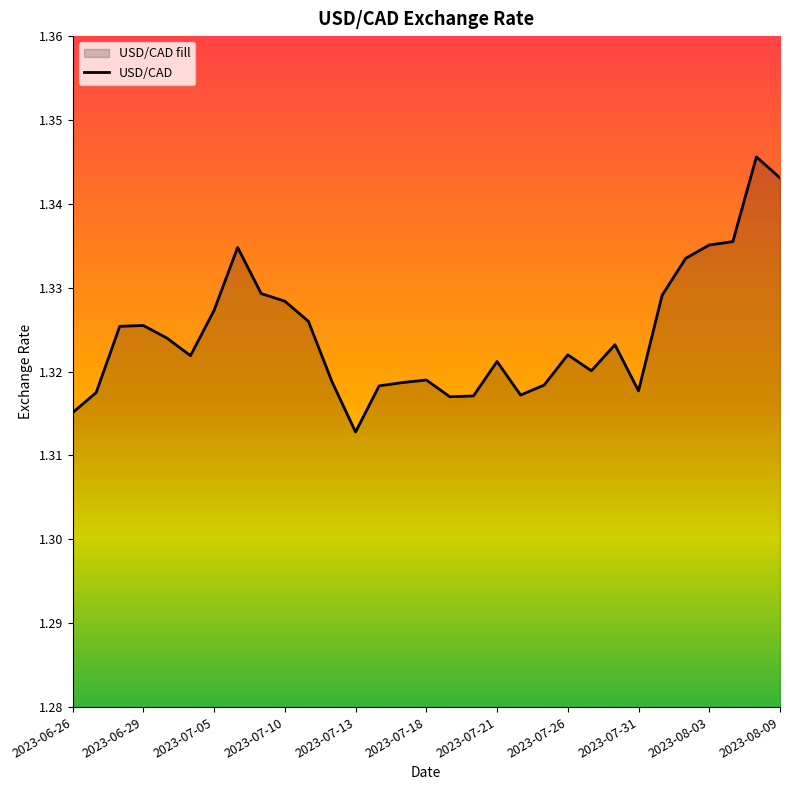

True or false: the data shows 1.3 at 29.

True